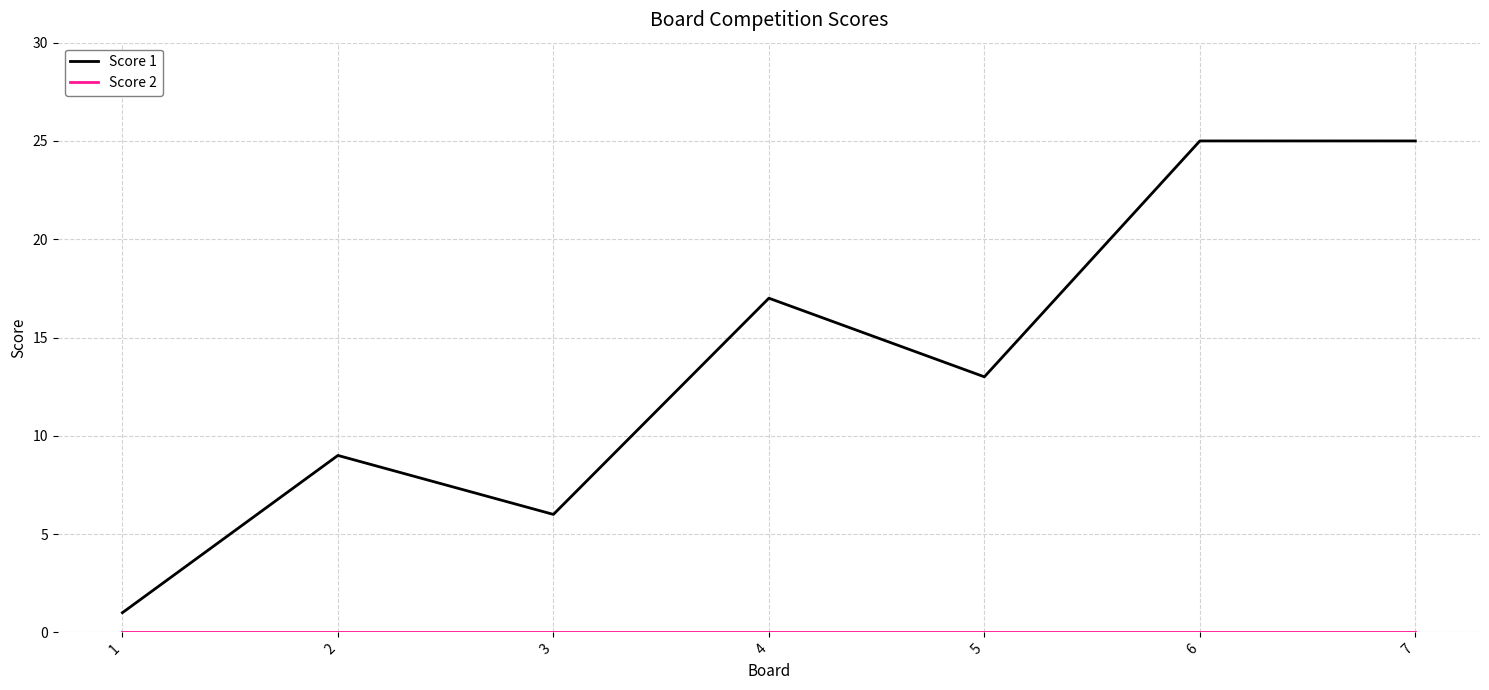

Which series changed the most between 4 and 7?

Score 1